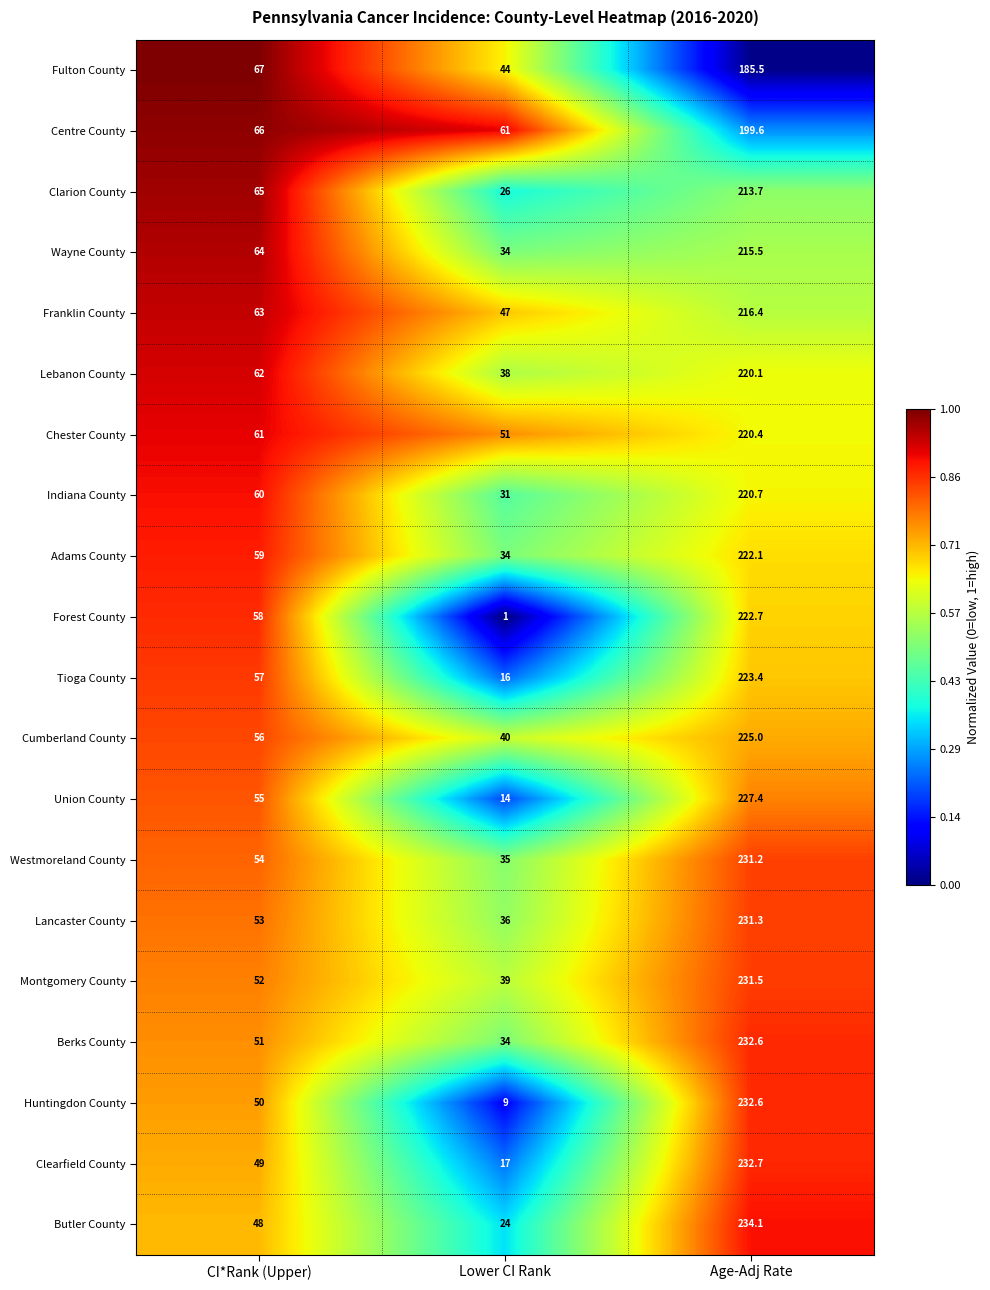

List the labels in order of Franklin County value, smallest first.

Lower CI Rank, CI*Rank (Upper), Age-Adj Rate